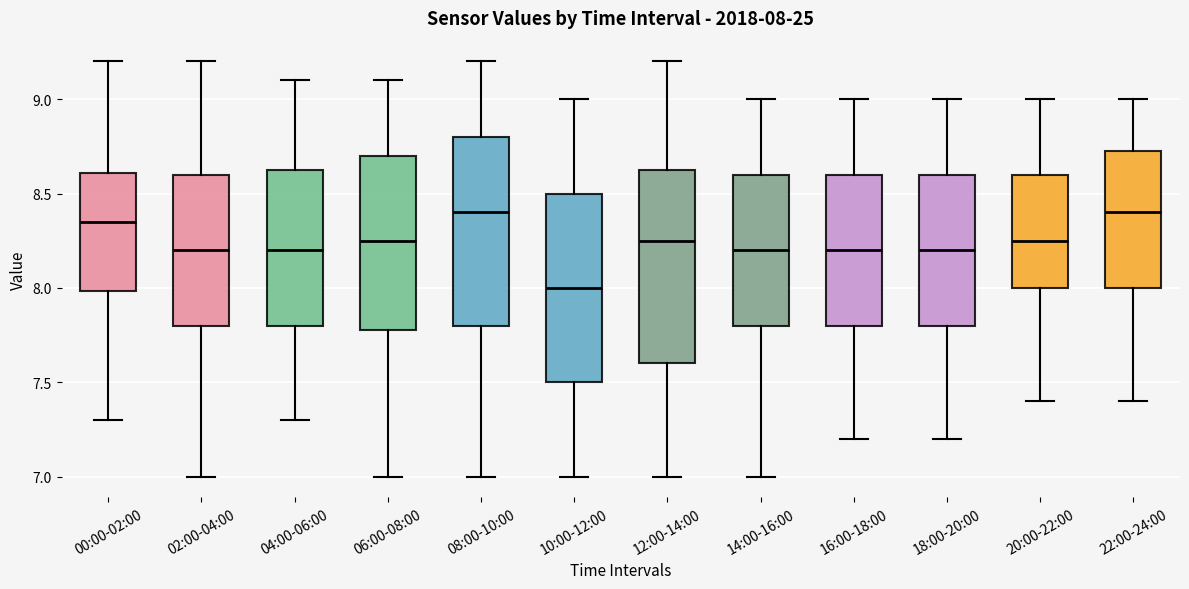

Which box's median line is the lowest?

10:00-12:00